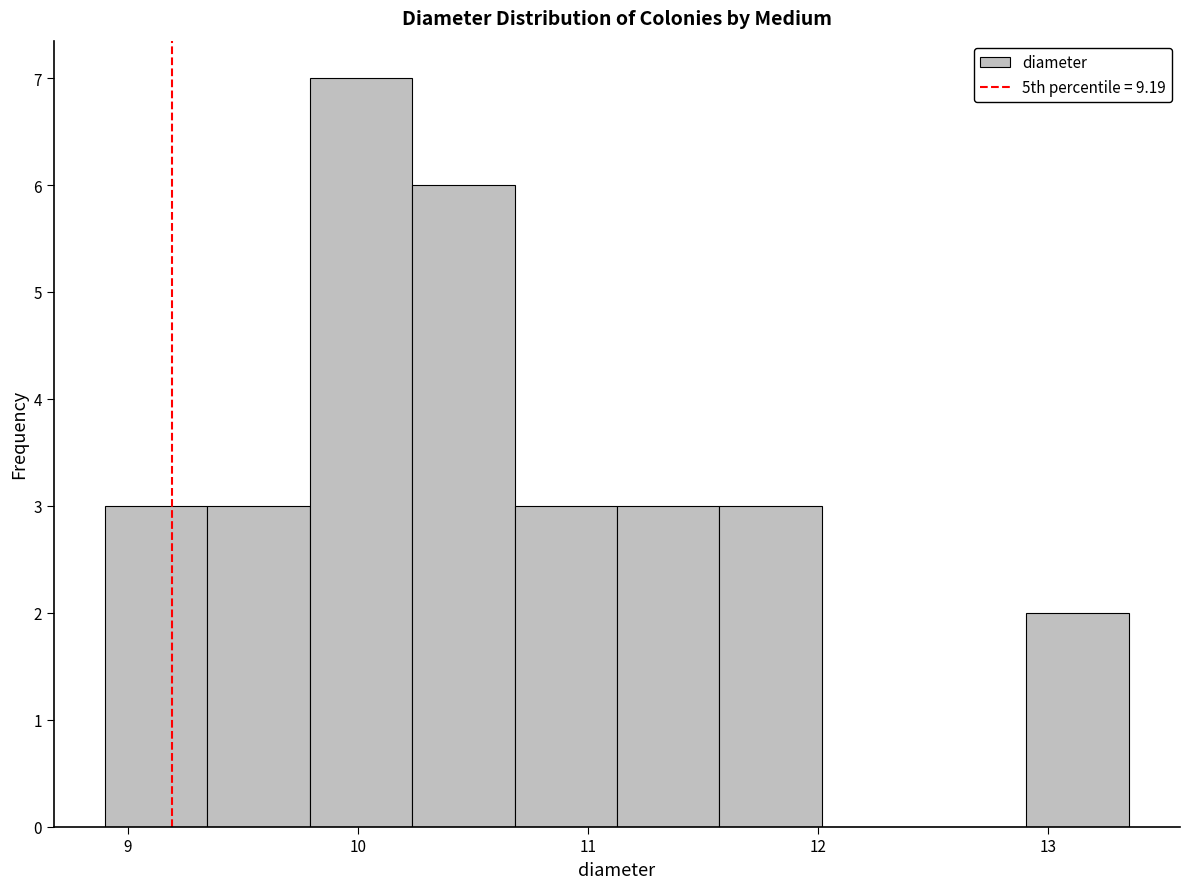

Reading left to right, list every bar in this chart as the range it spans on the x-axis followed by its height. Neither the bar edges nor the heights are printed on the chart, so give them approximately, as read against the axes.

8.9 to 9.3: 3
9.3 to 9.8: 3
9.8 to 10.2: 7
10.2 to 10.7: 6
10.7 to 11.1: 3
11.1 to 11.6: 3
11.6 to 12.0: 3
12.0 to 12.5: 0
12.5 to 12.9: 0
12.9 to 13.4: 2